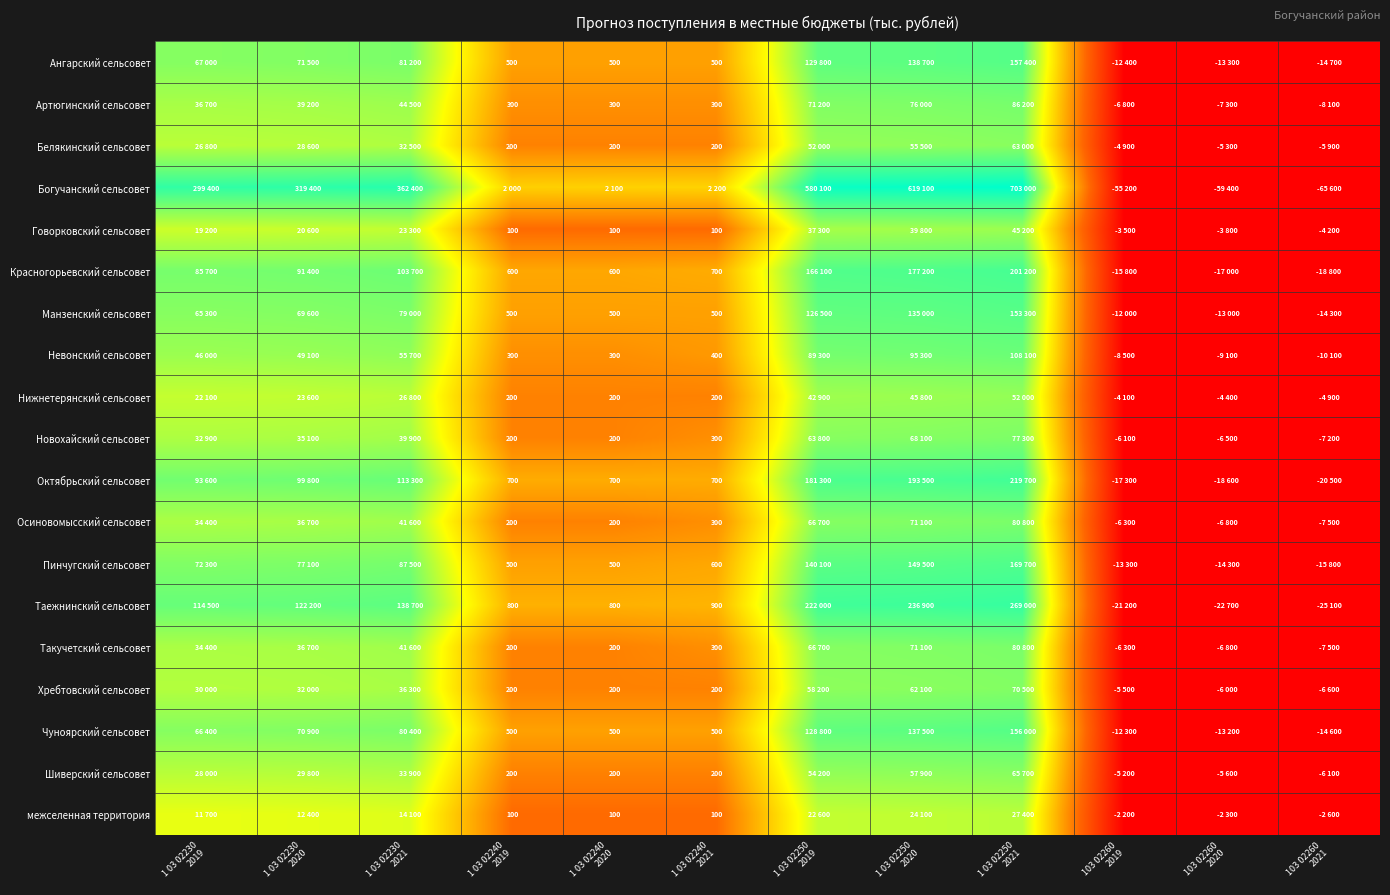

Which series has the largest range (max minus min)?

Богучанский сельсовет